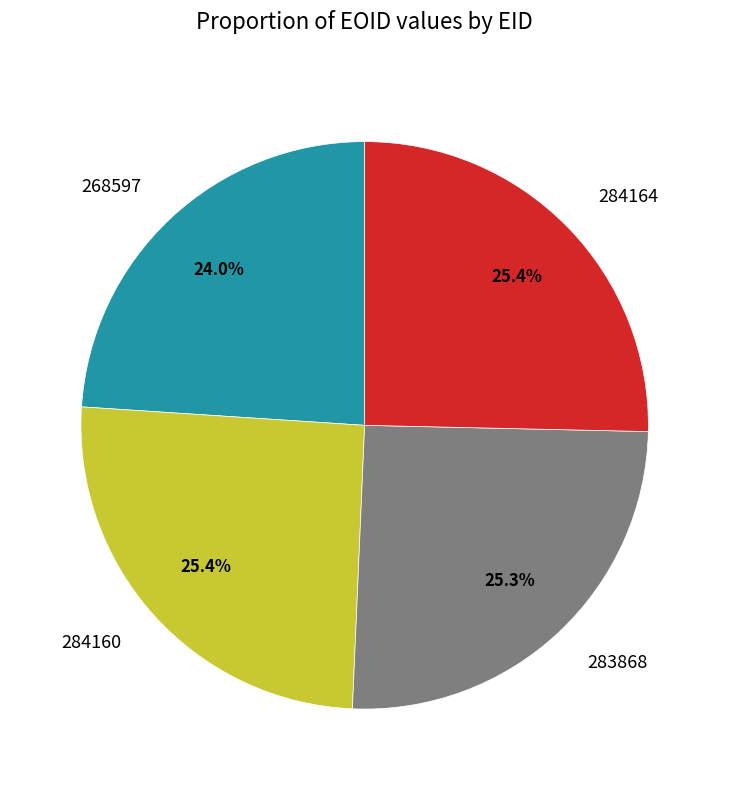

To the nearest percent, what percentage of the pie is 283868?

25%